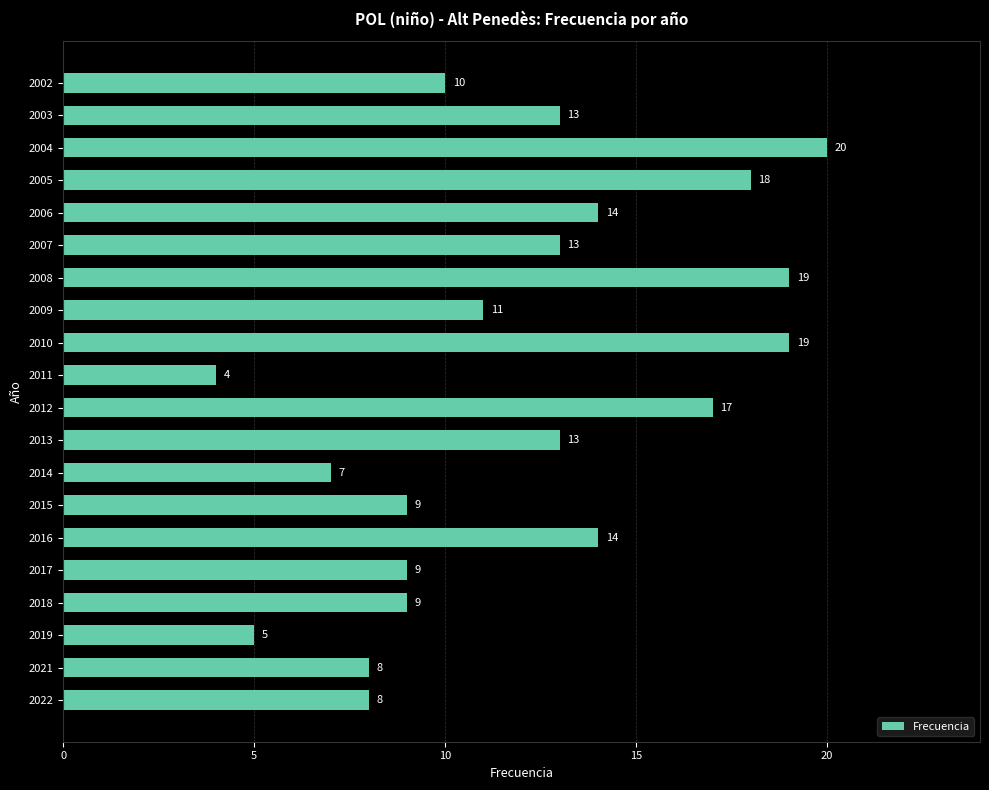

Between 2012 and 2007, which is larger?

2012